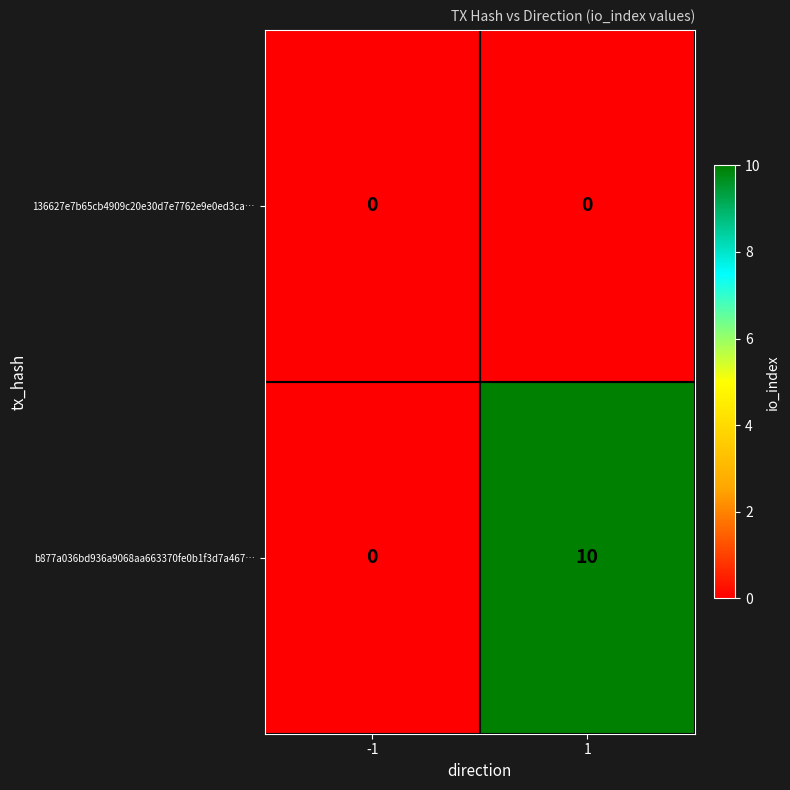

What is the greatest value displayed?

10